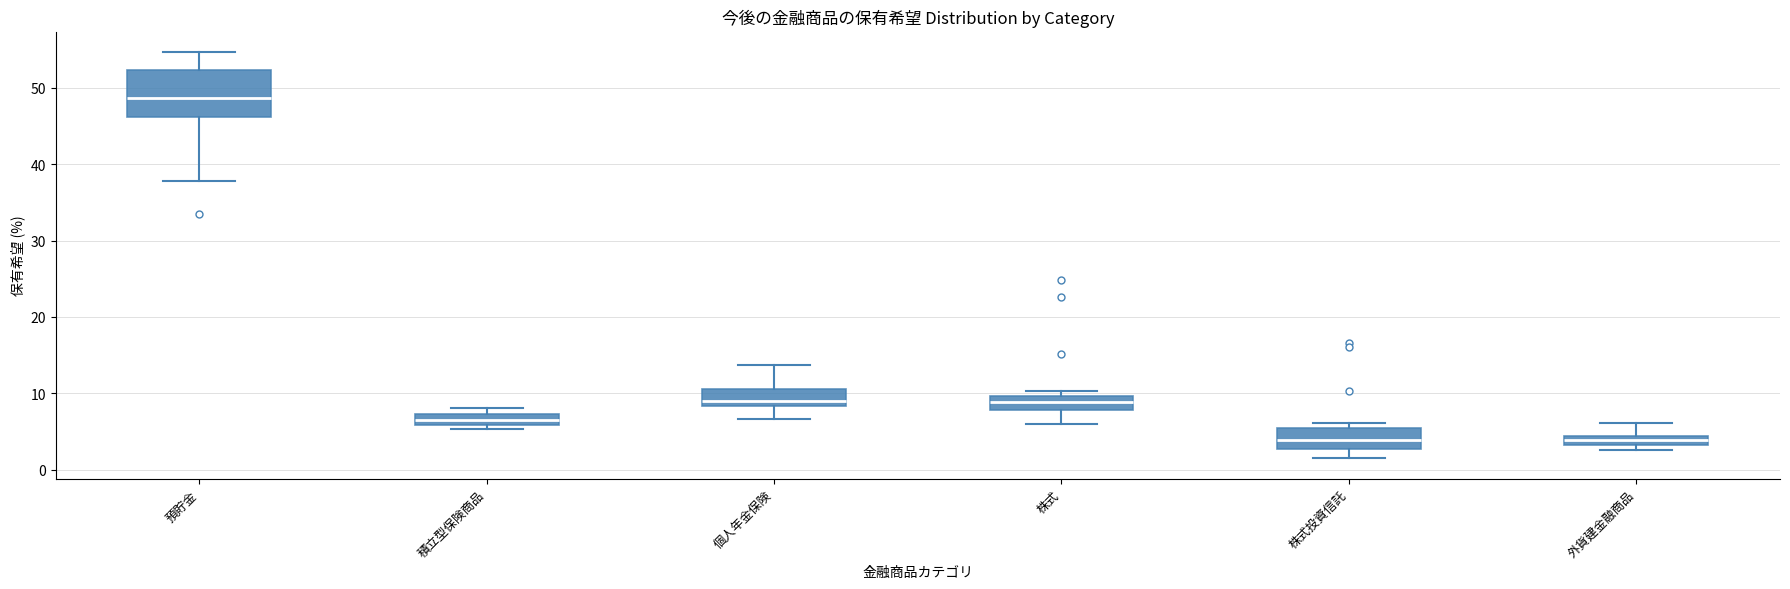

Which box is the tallest, from its lower edge to its upper edge?

預貯金